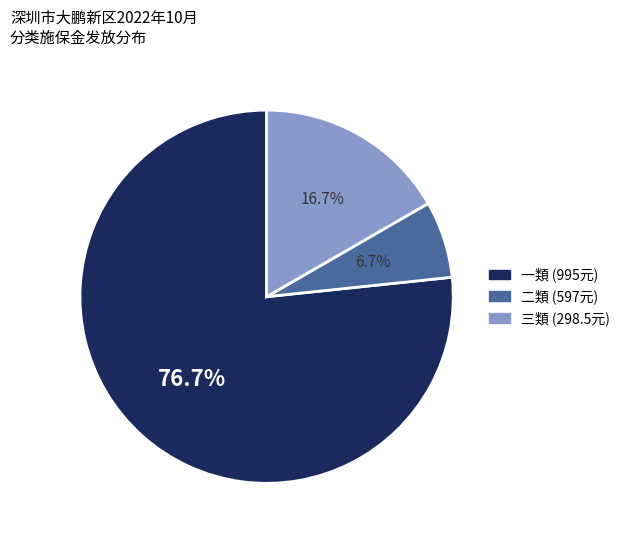

Is there any slice that represents more than half of the pie?

Yes